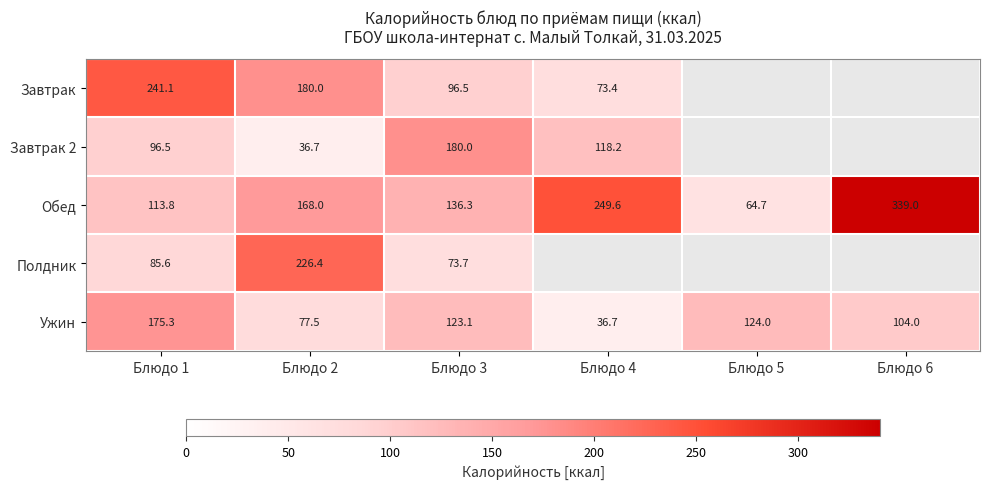

At which category is the sum across all series the highest?

Блюдо 1